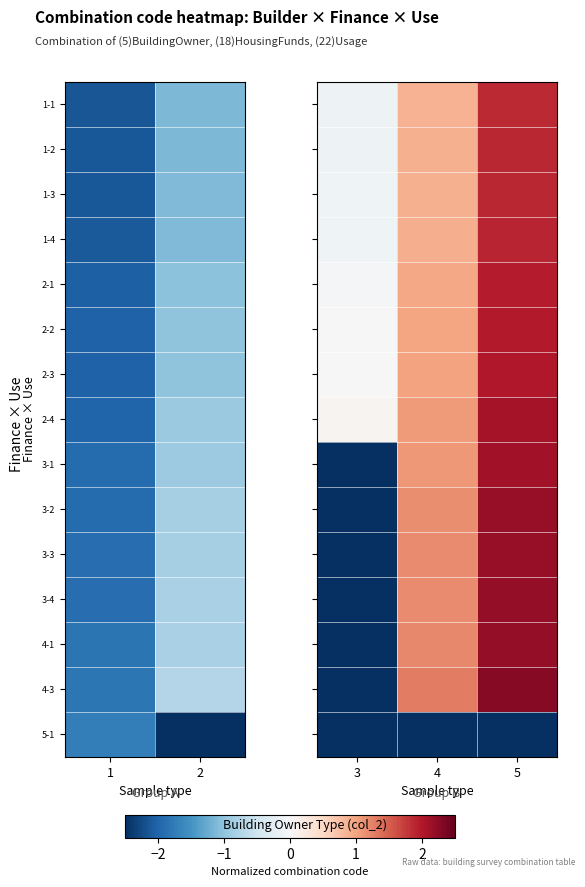

What is the difference between the highest and lowest values at 2?

3.8